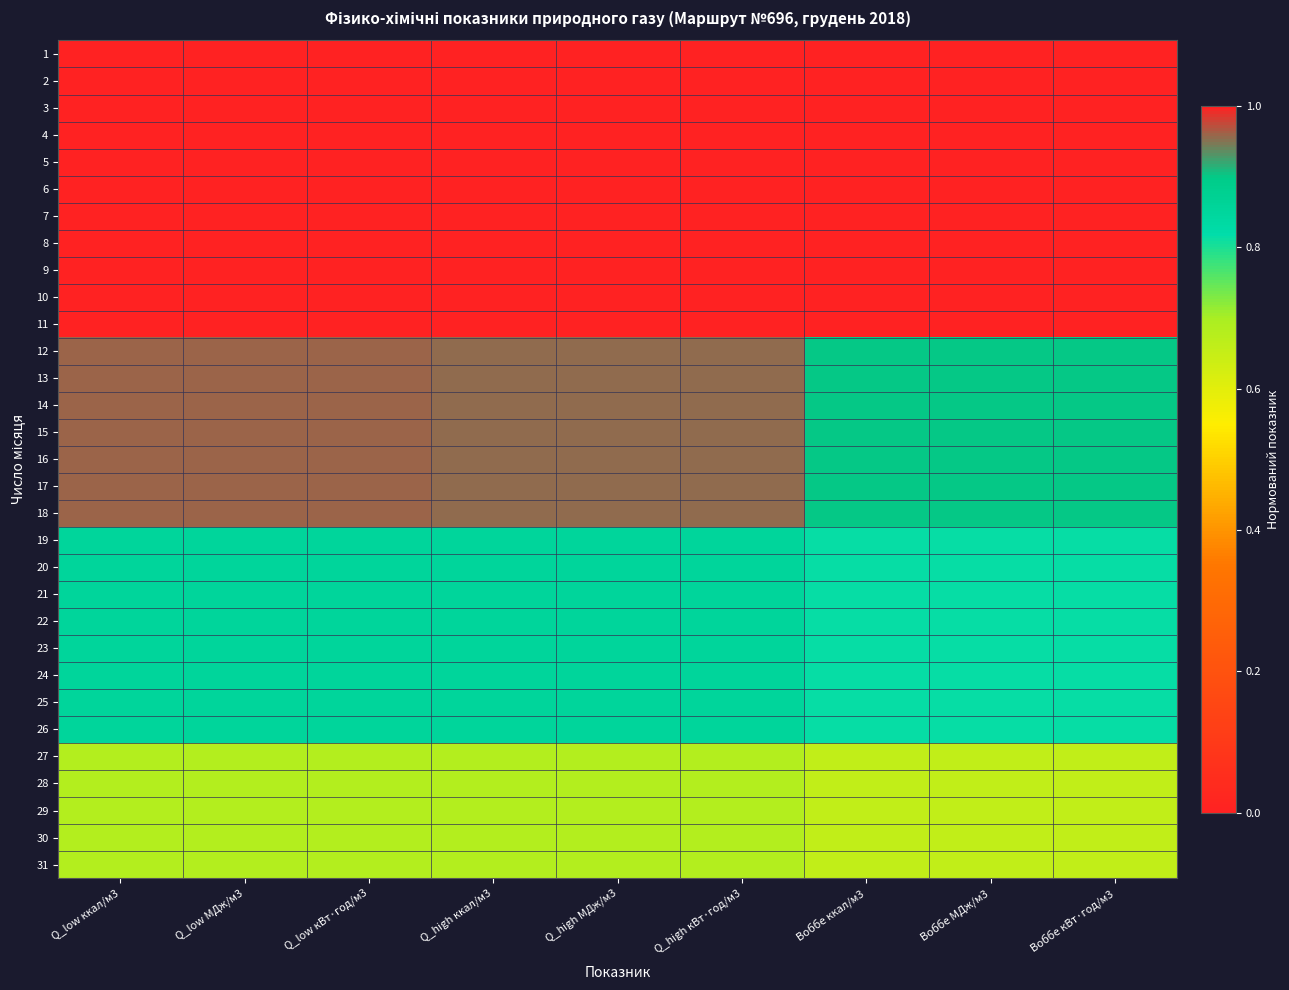

At Воббе кВт·год/м3, list the series in order from smallest to largest.

1, 2, 3, 4, 27, 28, 29, 30, 31, 19, 20, 21, 22, 23, 24, 25, 26, 12, 13, 14, 15, 16, 17, 18, 5, 6, 7, 8, 9, 10, 11